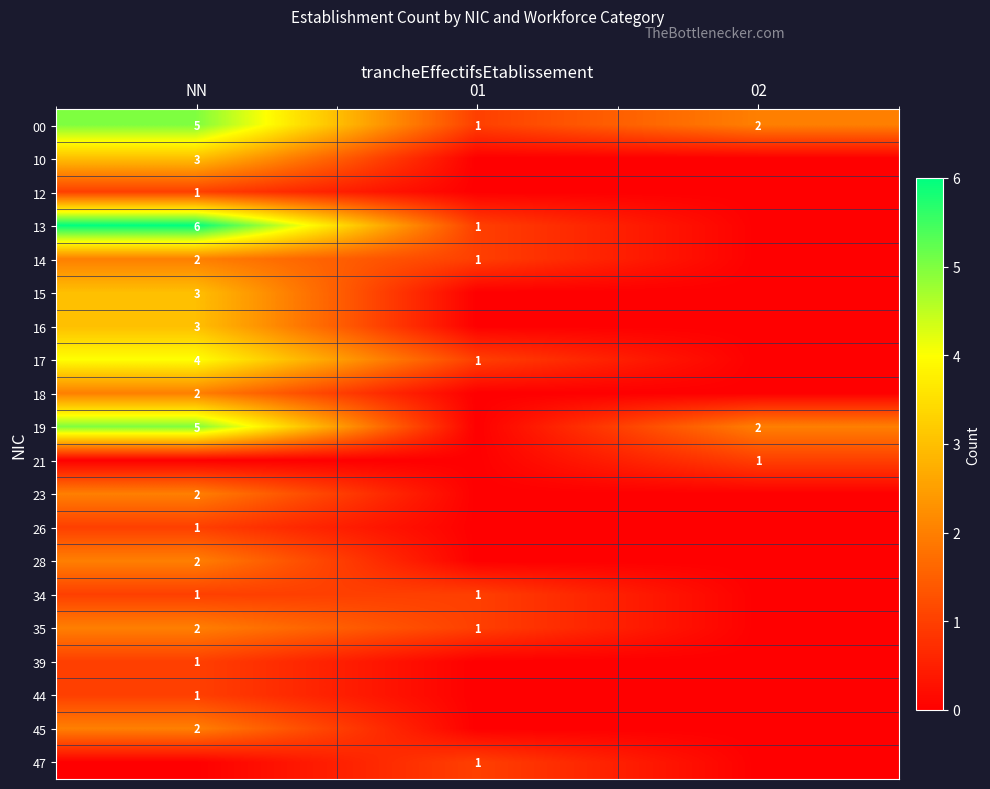

What is the sum of the 35 values at 01 and NN?

3